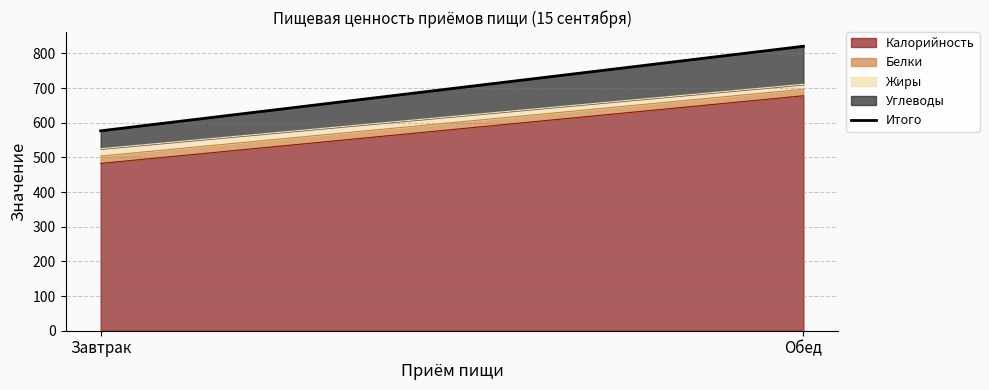

List the labels in order of value, smallest first.

Завтрак, Обед